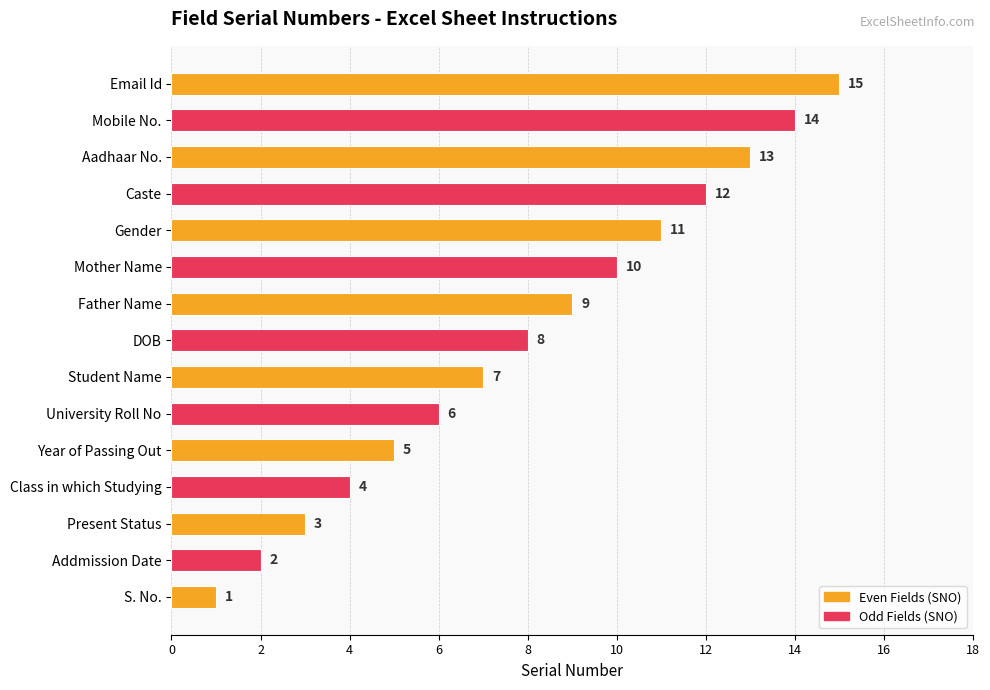

Rank the categories by value from highest to lowest.

Email Id, Mobile No., Aadhaar No., Caste, Gender, Mother Name, Father Name, DOB, Student Name, University Roll No, Year of Passing Out, Class in which Studying, Present Status, Addmission Date, S. No.